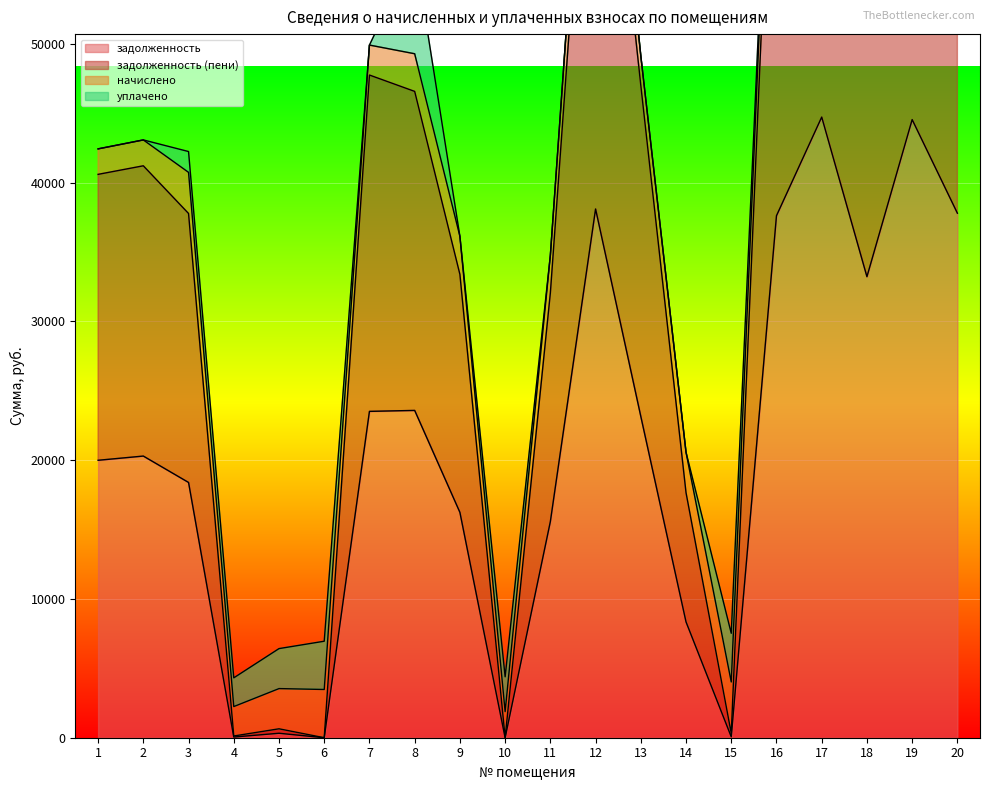

The value of задолженность at 3 is 7737.9. True or false?

False